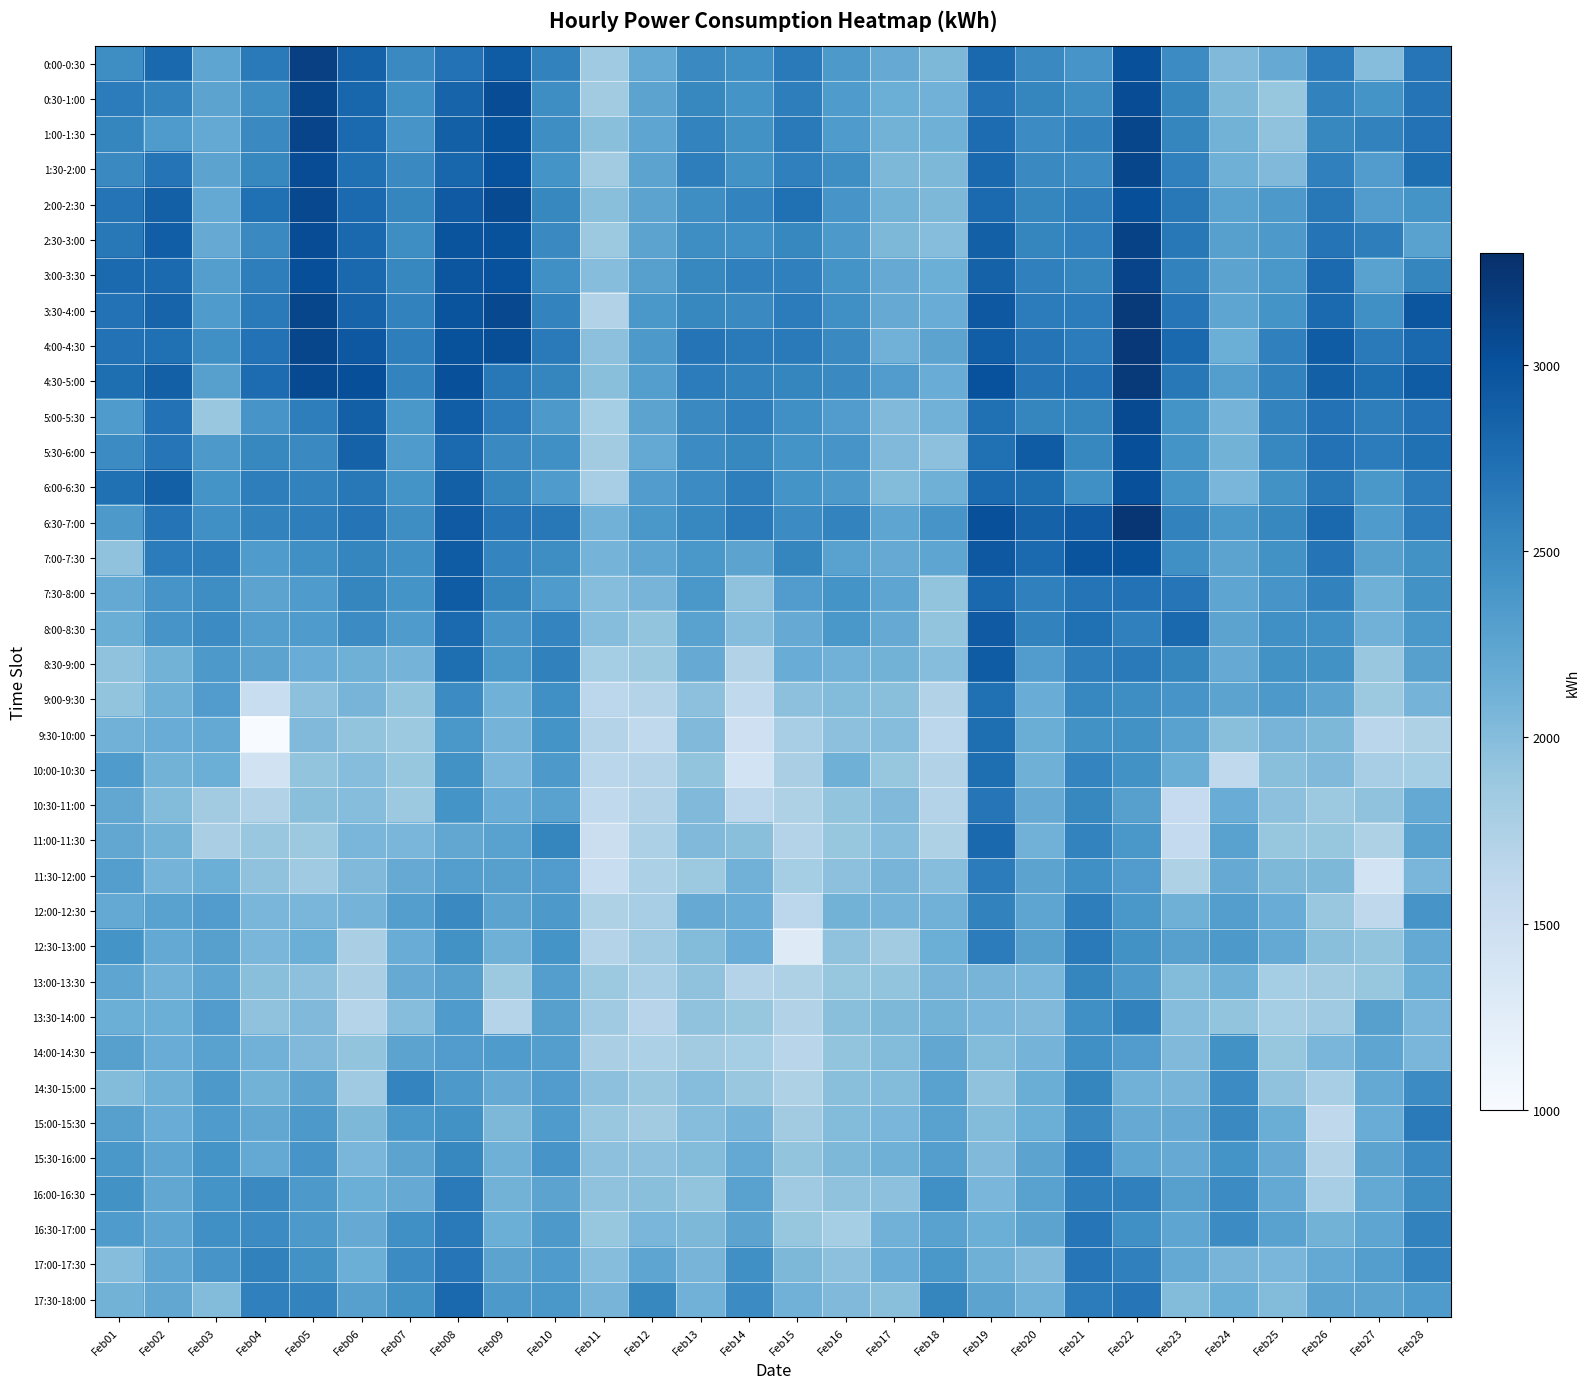

At Feb28, list the series in order from largest to smallest.

3:30-4:00, 4:30-5:00, 4:00-4:30, 1:30-2:00, 5:30-6:00, 1:00-1:30, 5:00-5:30, 0:30-1:00, 0:00-0:30, 15:00-15:30, 6:00-6:30, 6:30-7:00, 16:30-17:00, 17:00-17:30, 3:00-3:30, 14:30-15:00, 15:30-16:00, 16:00-16:30, 7:00-7:30, 7:30-8:00, 2:00-2:30, 12:00-12:30, 8:00-8:30, 17:30-18:00, 8:30-9:00, 11:00-11:30, 2:30-3:00, 10:30-11:00, 12:30-13:00, 13:00-13:30, 9:00-9:30, 14:00-14:30, 11:30-12:00, 13:30-14:00, 10:00-10:30, 9:30-10:00